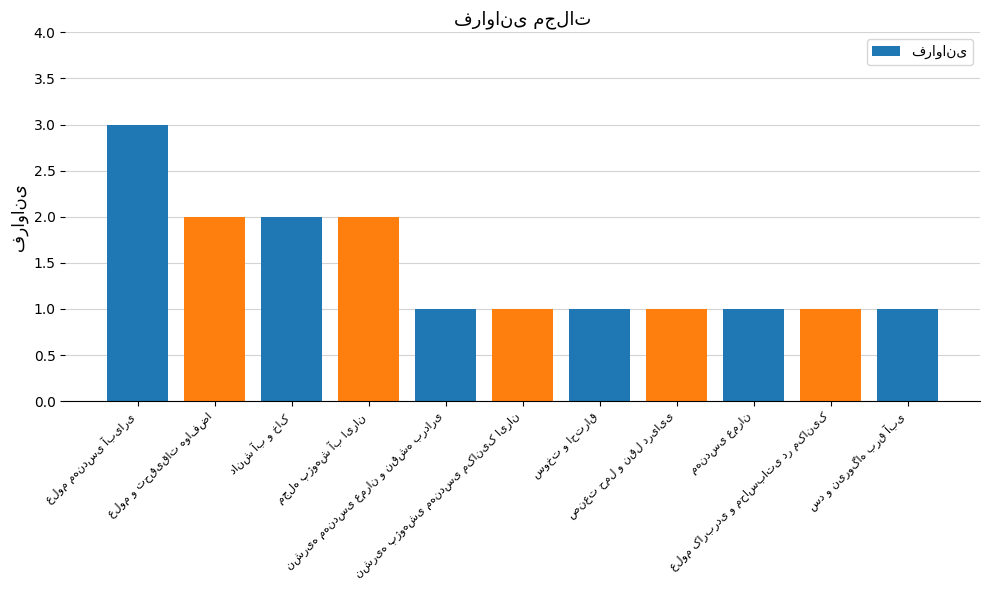

What is the sum of all values?

16